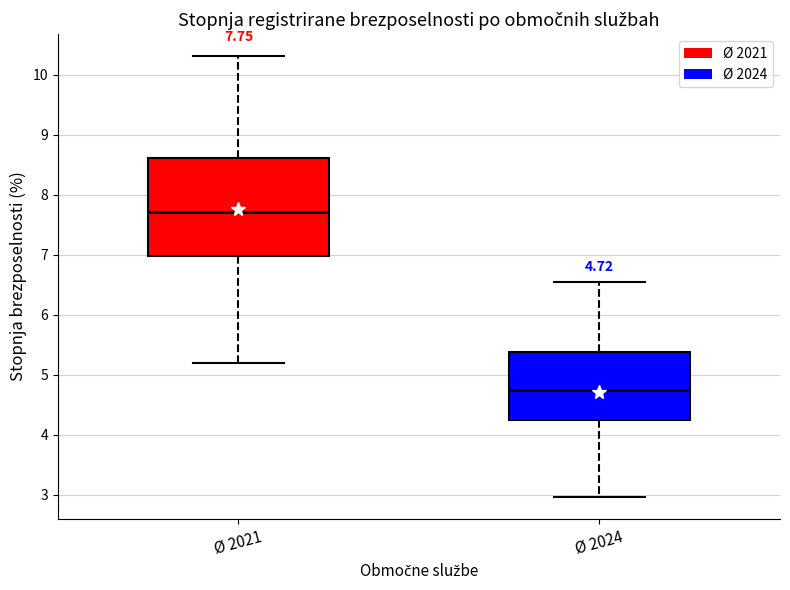

Which box is the tallest, from its lower edge to its upper edge?

Ø 2021